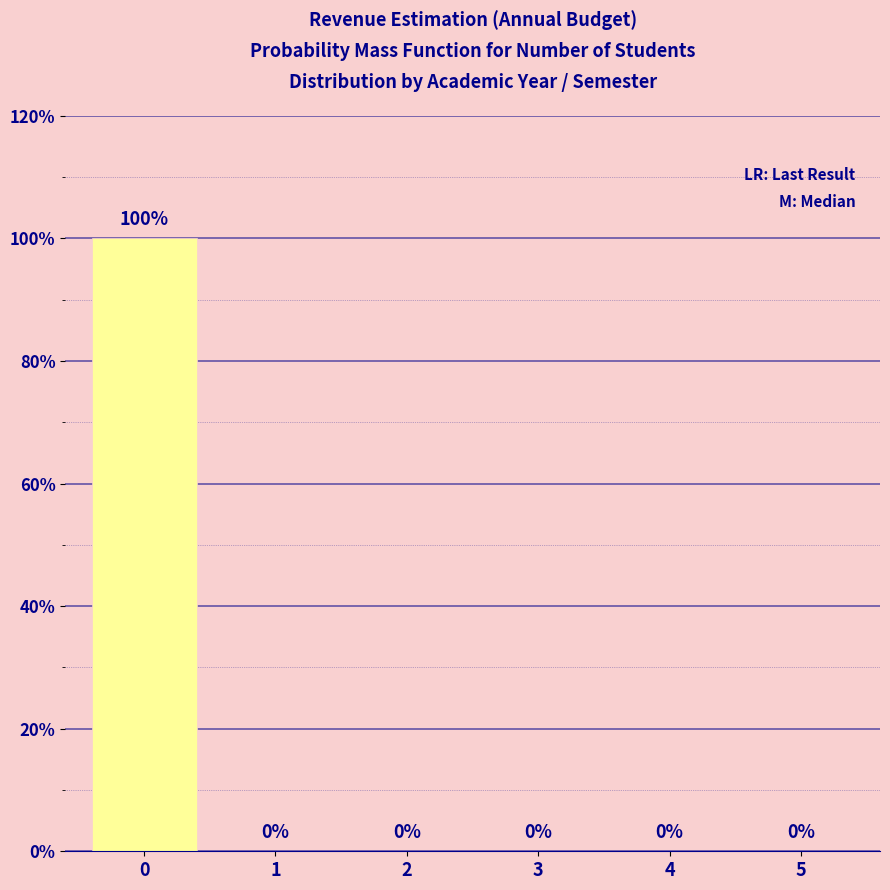

Reading left to right, what are all the values shown in this chart?

0=100	1=0	2=0	3=0	4=0	5=0